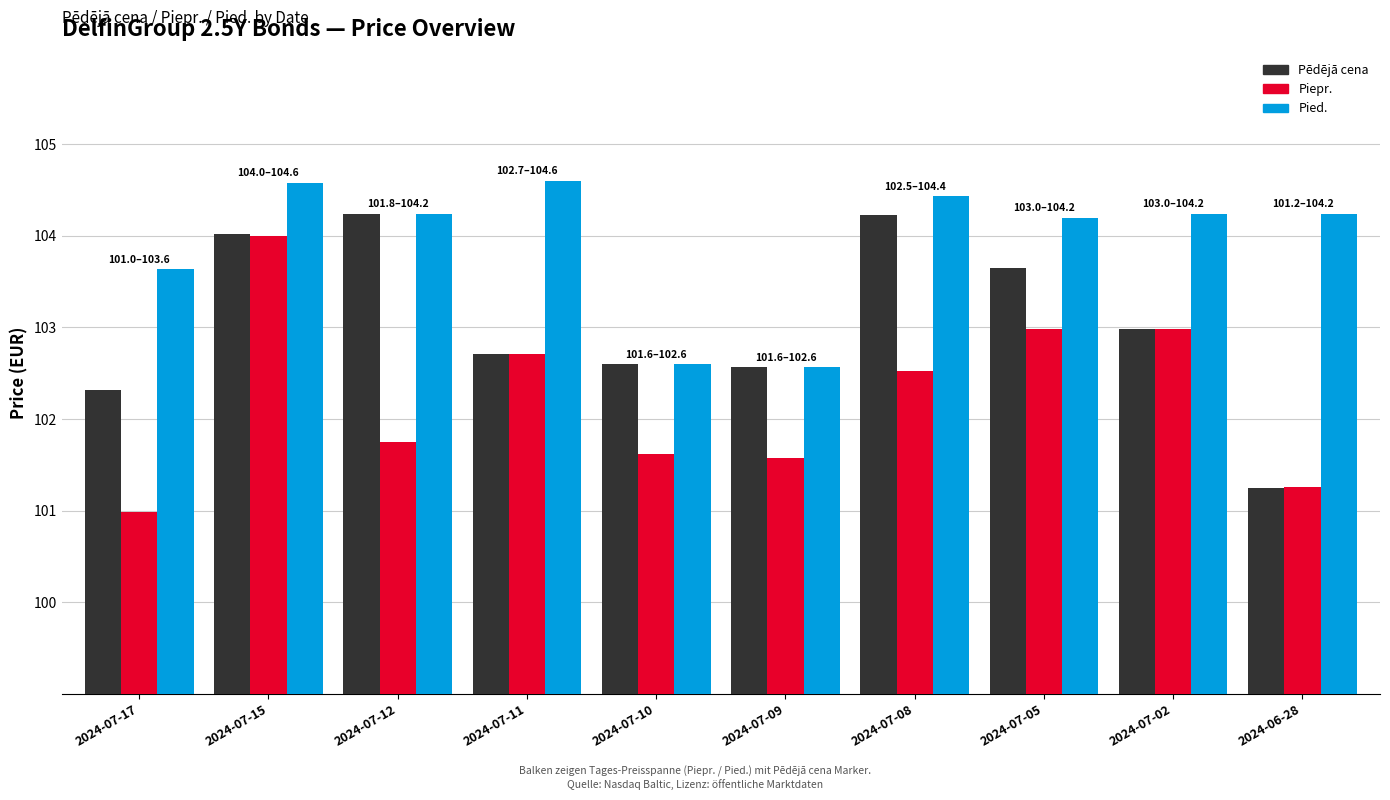

The Piepr. series shows 39.0 at 2024-07-11. True or false?

False